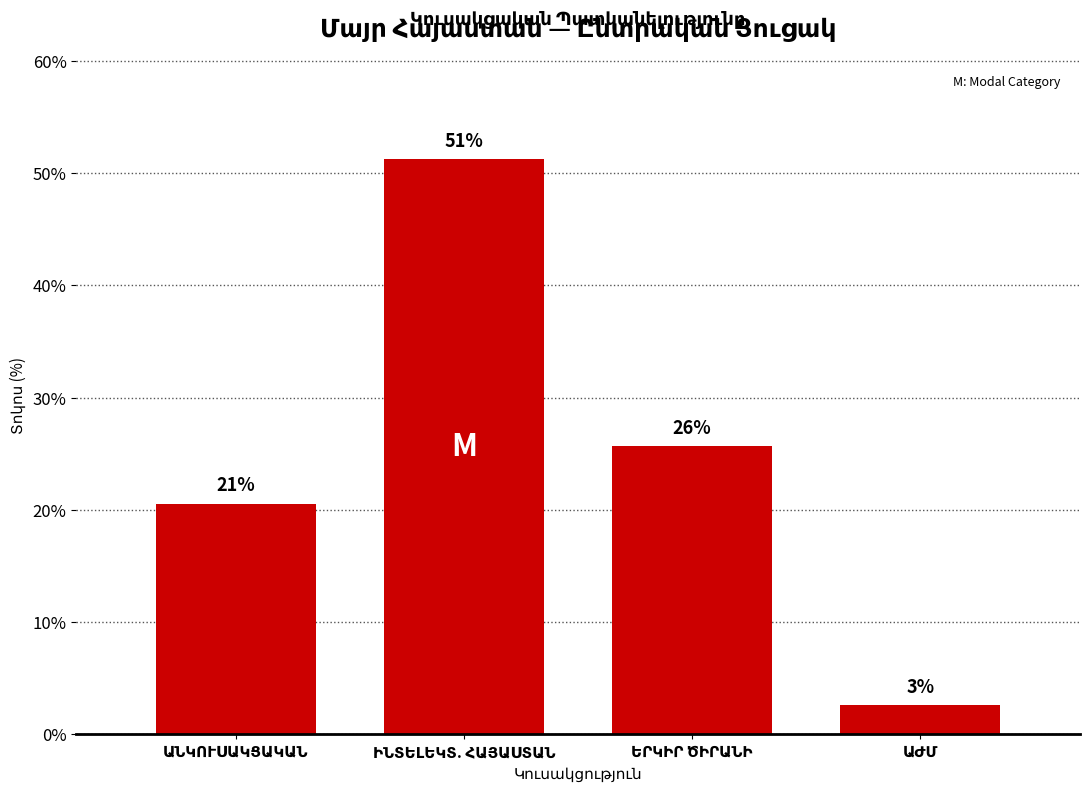

List the labels in order of value, smallest first.

ԱԺՄ, ԱՆԿՈՒՍԱԿՑԱԿԱՆ, ԵՐԿԻՐ ԾԻՐԱՆԻ, ԻՆՏԵԼԵԿՏ. ՀԱՅԱՍՏԱՆ